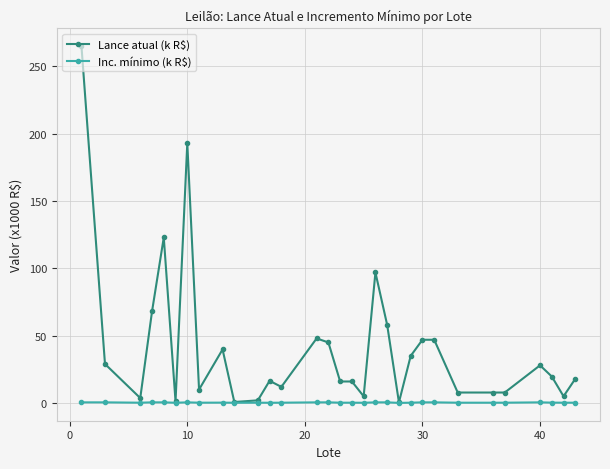

What is the lowest value of the Lance atual (k R$) series?

0.5